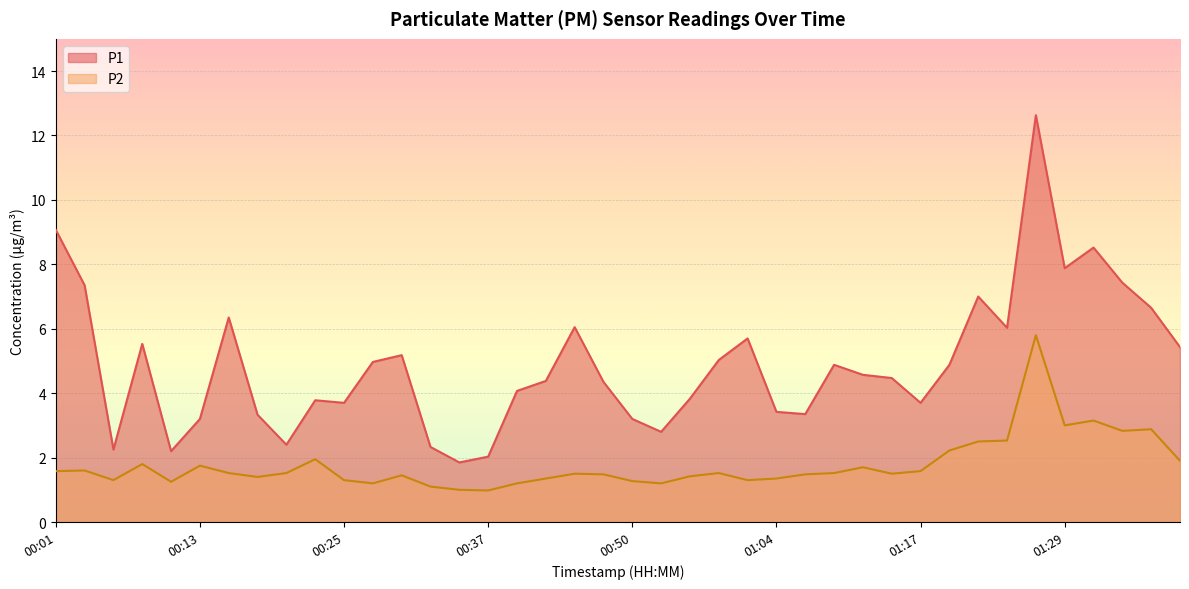

Reading left to right, what are all the values shown in this chart?

P1: 00:01=9.1	00:03=7.3	00:06=2.2	00:08=5.5	00:10=2.2	00:13=3.2	00:15=6.3	00:18=3.3	00:20=2.4	00:23=3.8	00:25=3.7	00:27=5.0	00:30=5.2	00:32=2.3	00:35=1.9	00:37=2.0	00:40=4.1	00:42=4.4	00:45=6.0	00:47=4.3	00:50=3.2	00:55=2.8	00:57=3.8	00:59=5.0	01:02=5.7	01:04=3.4	01:07=3.4	01:10=4.9	01:12=4.6	01:15=4.5	01:17=3.7	01:20=4.9	01:22=7.0	01:24=6.0	01:27=12.6	01:29=7.9	01:32=8.5	01:34=7.4	01:37=6.7	01:39=5.4
P2: 00:01=1.6	00:03=1.6	00:06=1.3	00:08=1.8	00:10=1.2	00:13=1.8	00:15=1.5	00:18=1.4	00:20=1.5	00:23=1.9	00:25=1.3	00:27=1.2	00:30=1.4	00:32=1.1	00:35=1.0	00:37=1.0	00:40=1.2	00:42=1.4	00:45=1.5	00:47=1.5	00:50=1.3	00:55=1.2	00:57=1.4	00:59=1.5	01:02=1.3	01:04=1.4	01:07=1.5	01:10=1.5	01:12=1.7	01:15=1.5	01:17=1.6	01:20=2.2	01:22=2.5	01:24=2.5	01:27=5.8	01:29=3.0	01:32=3.1	01:34=2.8	01:37=2.9	01:39=1.9